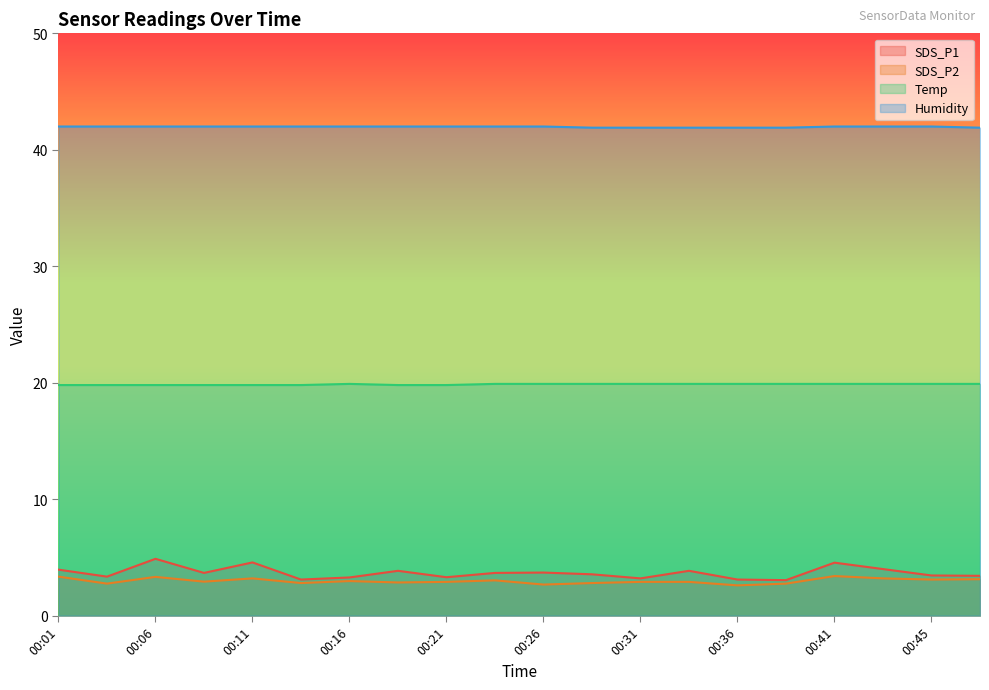

True or false: Humidity has more than 0 points higher than both neighbors.

False